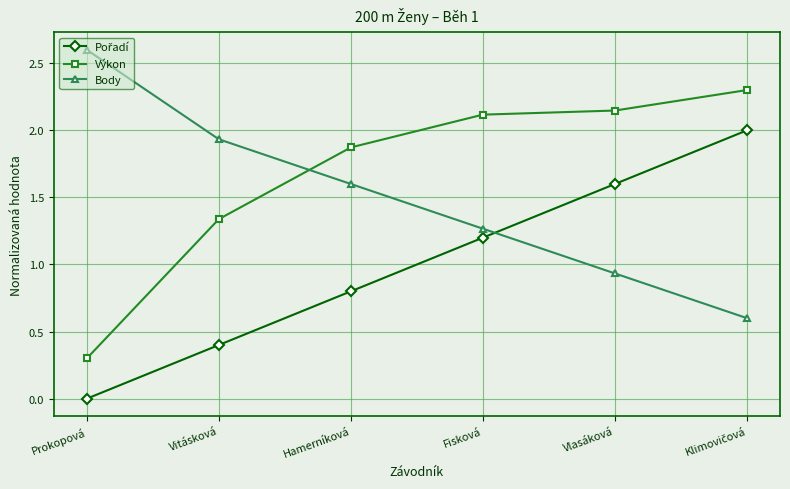

Which series changed the most between Prokopová and Fisková?

Výkon